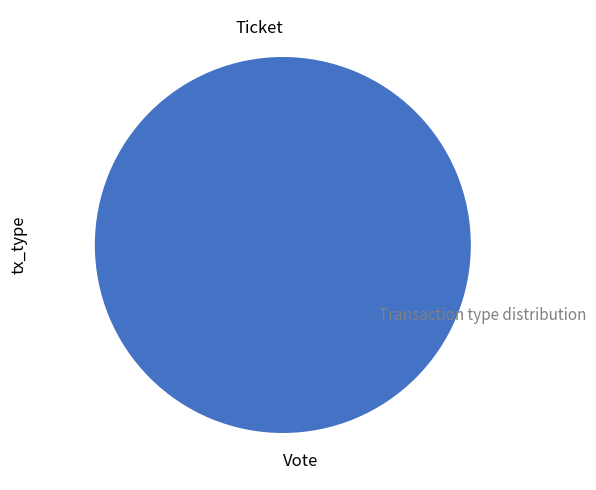

Count the number of slices in the pie.

2